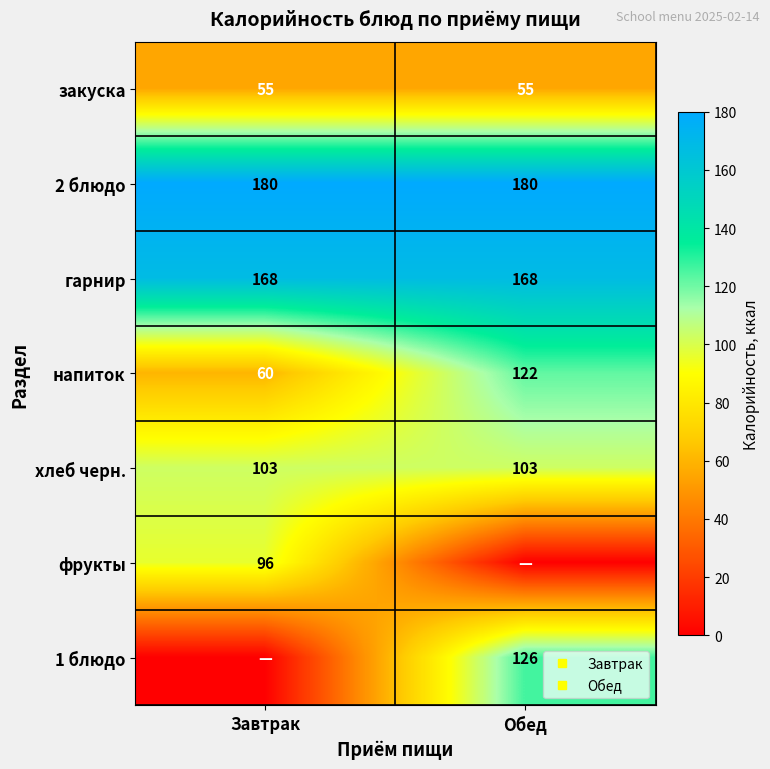

What is the average value of the 1 блюдо series?

63